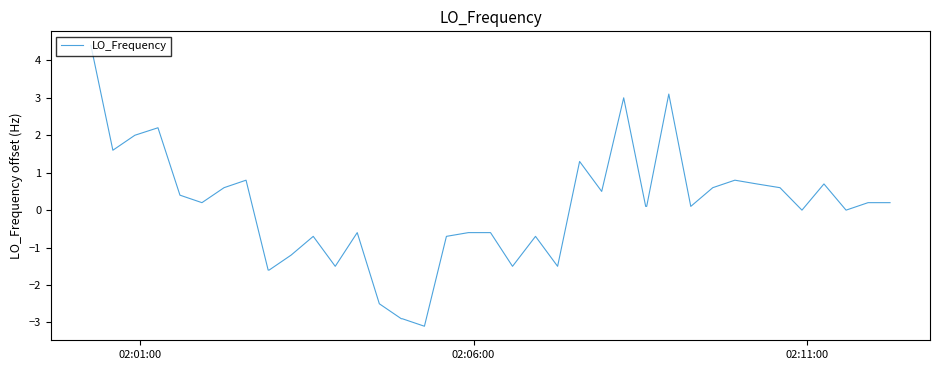

Does the chart display data point markers on the line(s)?

No